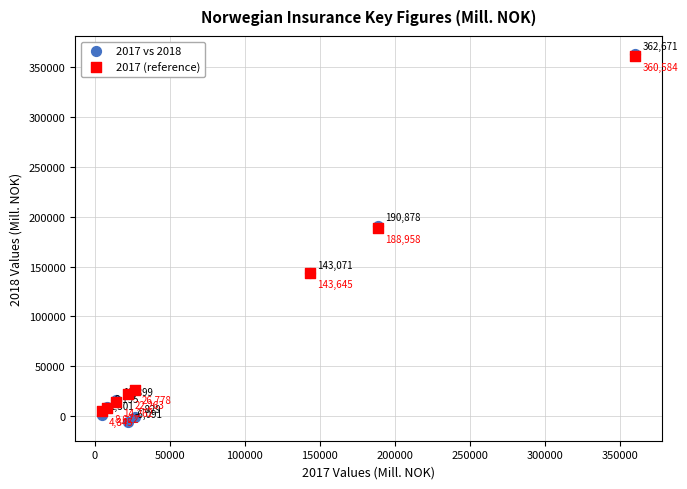

What are all the series names shown in the legend?

2017 vs 2018, 2017 (reference)